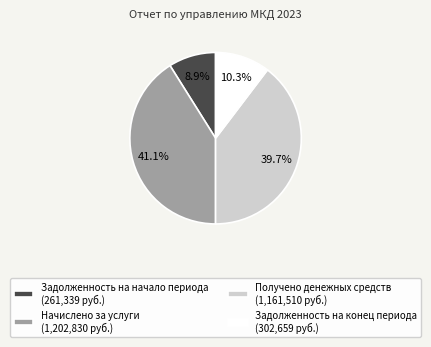

Rank the categories by value from highest to lowest.

Начислено за услуги, Получено денежных средств, Задолженность на конец периода, Задолженность на начало периода